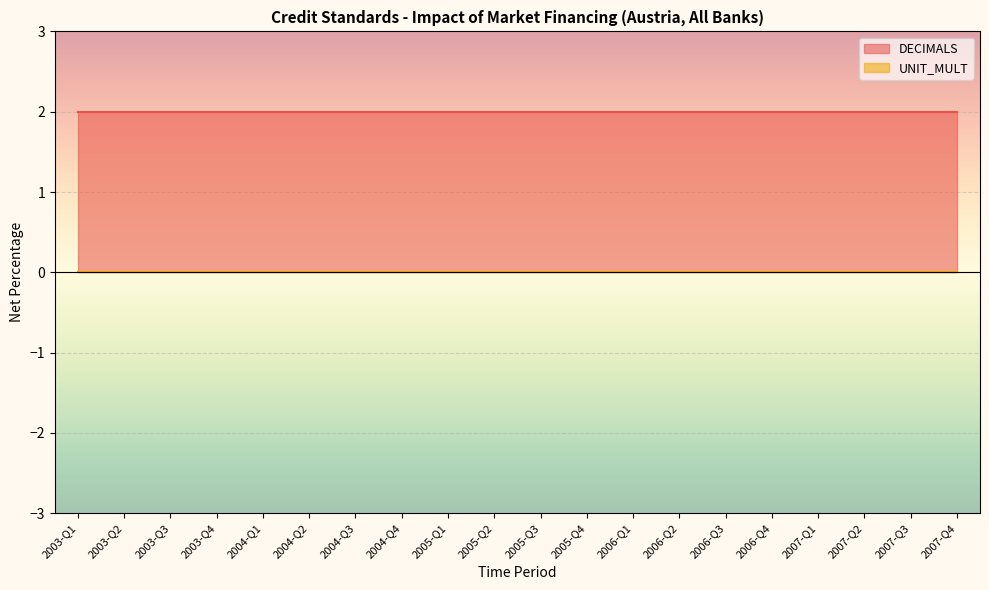

Rank the series at 2004-Q1 from highest to lowest value.

DECIMALS, UNIT_MULT